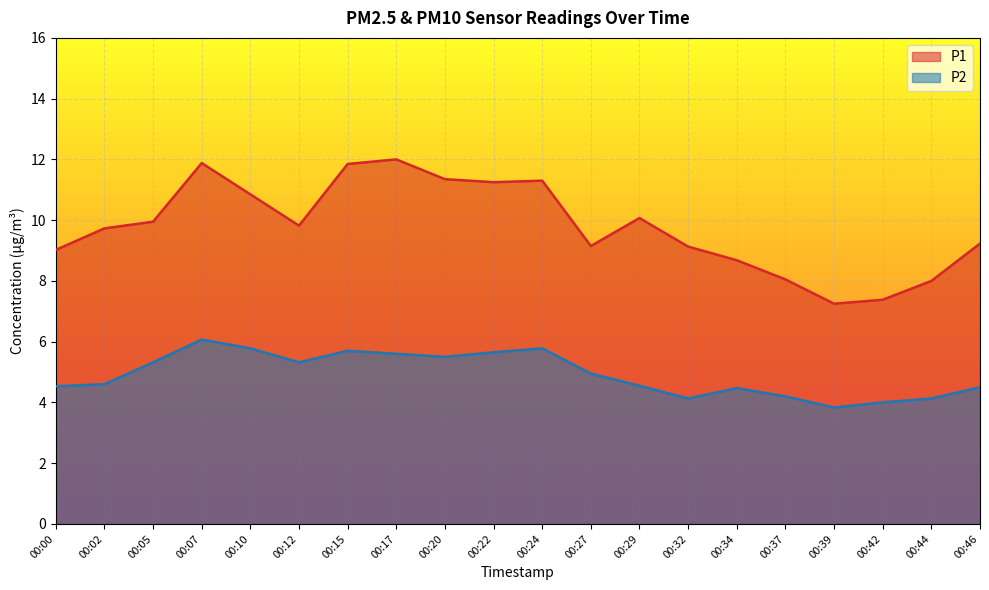

How many values in the P1 series exceed 9?

15